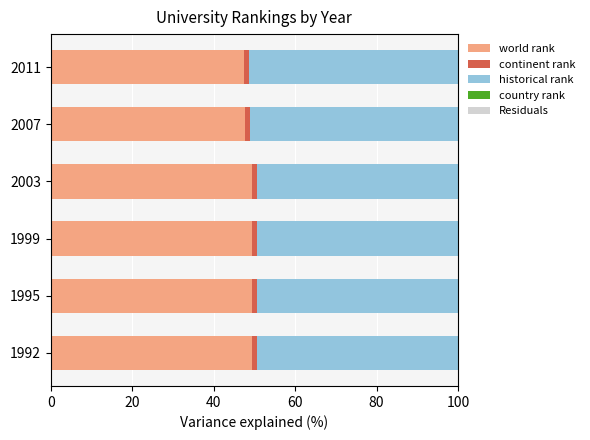

What is the maximum value for world rank?

49.4